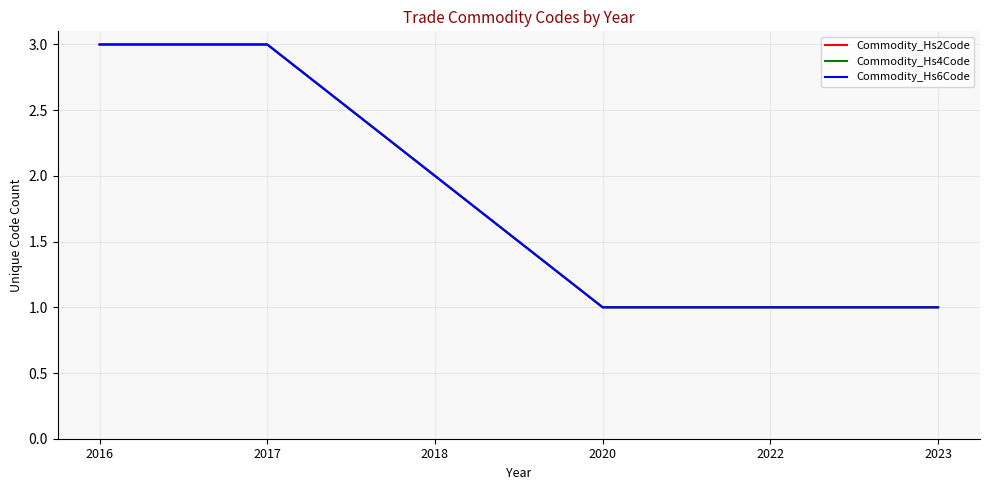

Between 2022 and 2023, which series saw the biggest shift?

Commodity_Hs2Code